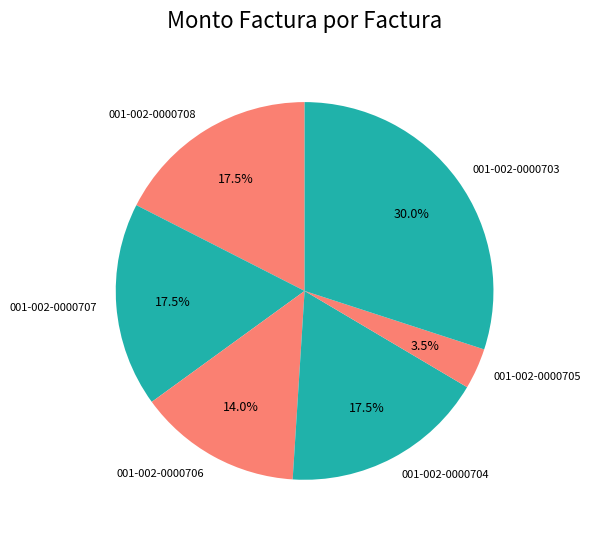

Is it true that 001-002-0000705 is 10% of the pie?

False